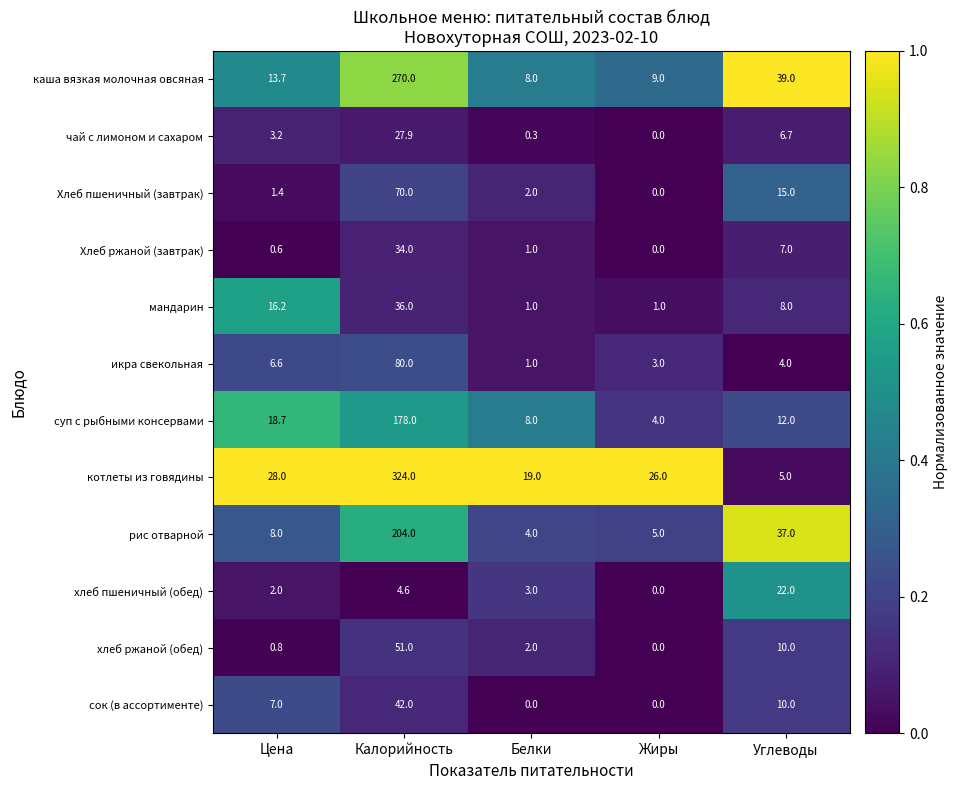

Rank the series by their maximum value, from highest to lowest.

котлеты из говядины, каша вязкая молочная овсяная, рис отварной, суп с рыбными консервами, икра свекольная, Хлеб пшеничный (завтрак), хлеб ржаной (обед), сок (в ассортименте), мандарин, Хлеб ржаной (завтрак), чай с лимоном и сахаром, хлеб пшеничный (обед)